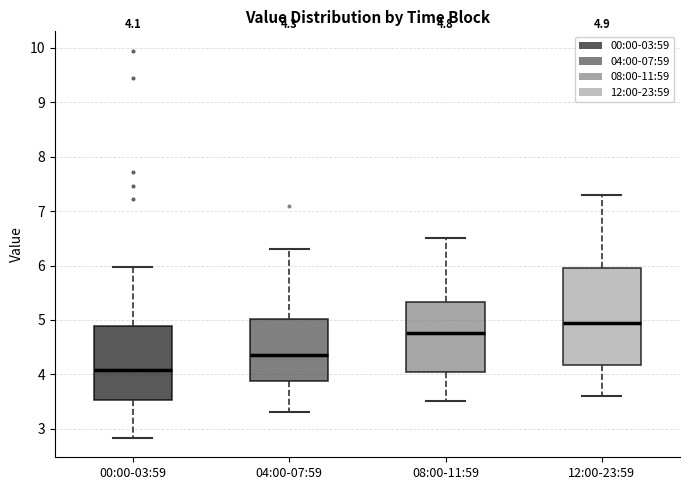

Which box is the tallest, from its lower edge to its upper edge?

12:00-23:59